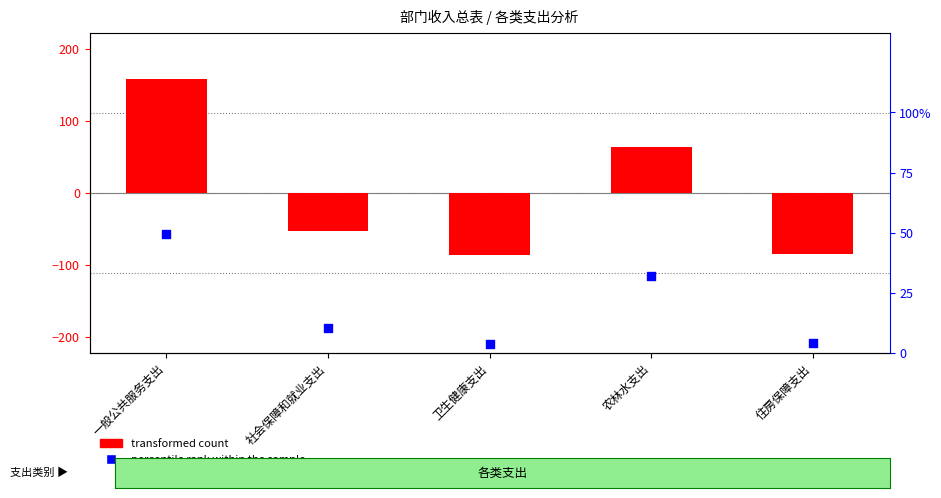

Which series has the largest total across all categories?

percentile rank within the sample